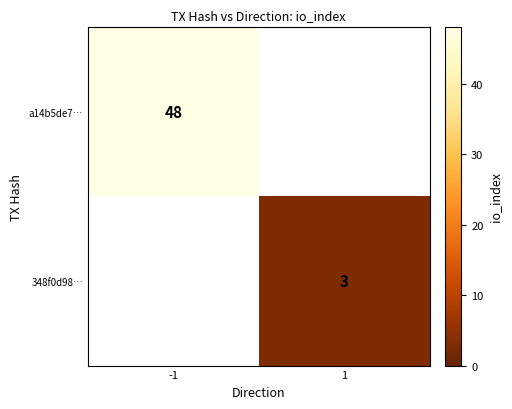

The 348f0d98… series shows 1.1 at 1. True or false?

False